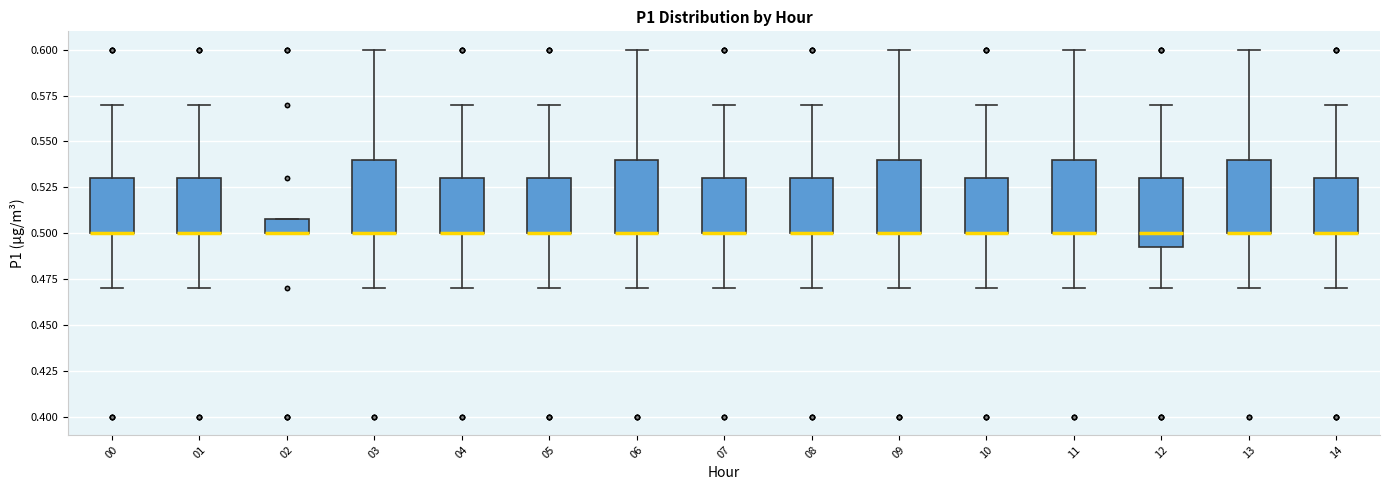

Where is the lower edge of the box at x = 10 on the y-axis? The values are not printed on the chart, so give them approximately, as read against the axis.

0.500